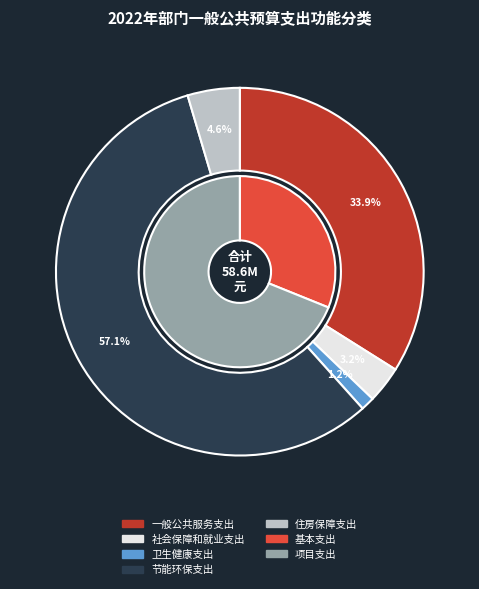

What is the change in value from 社会保障和就业支出 to 住房保障支出?

+791800